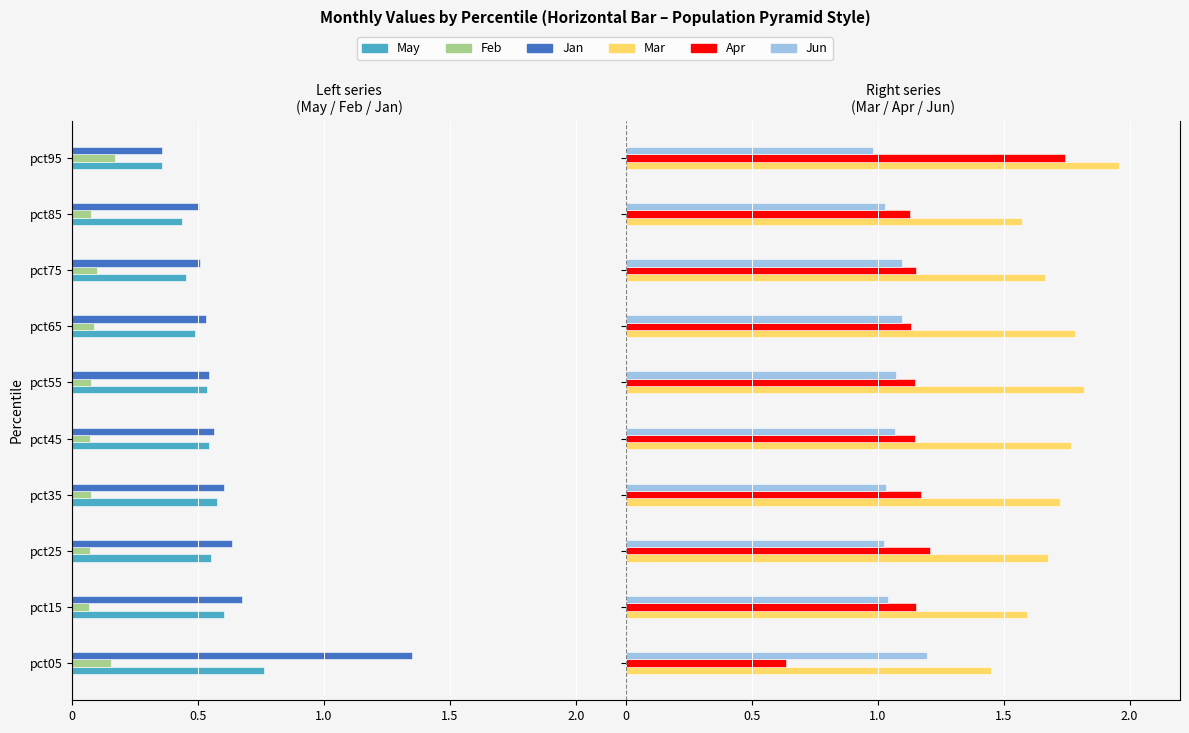

The Jun series shows 1.1 at pct65. True or false?

True